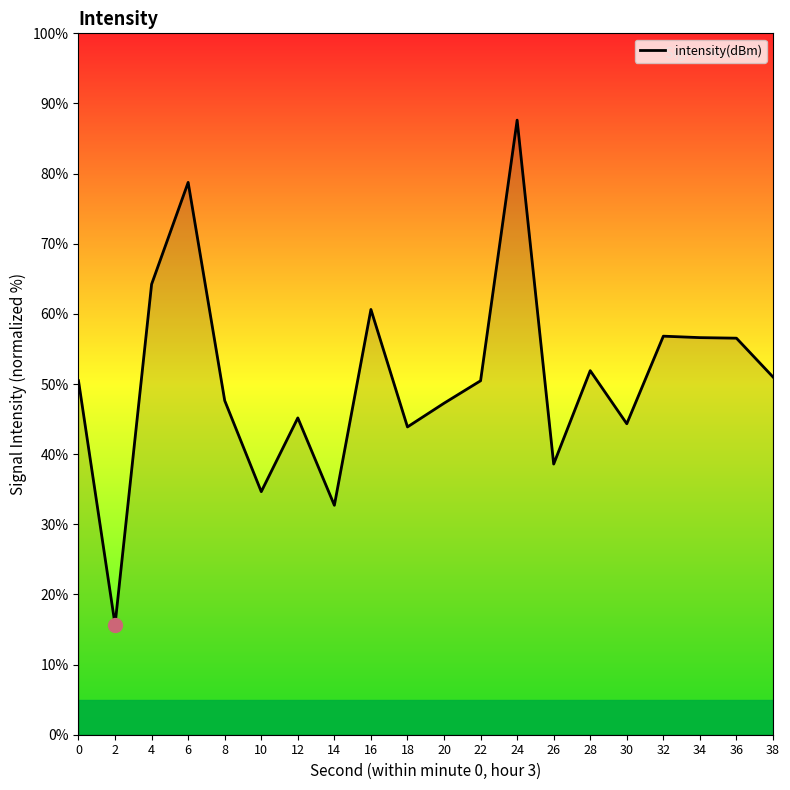

True or false: the data shows 44.3 at 30.

True